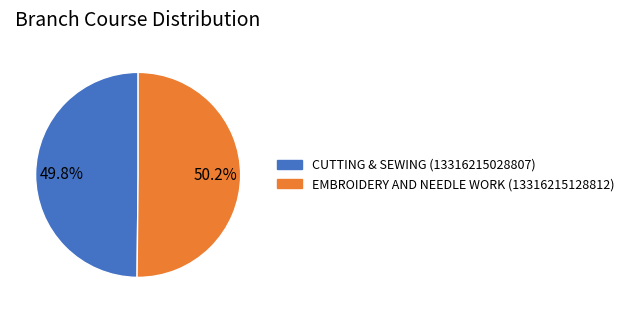

How many segments does this pie chart have?

2